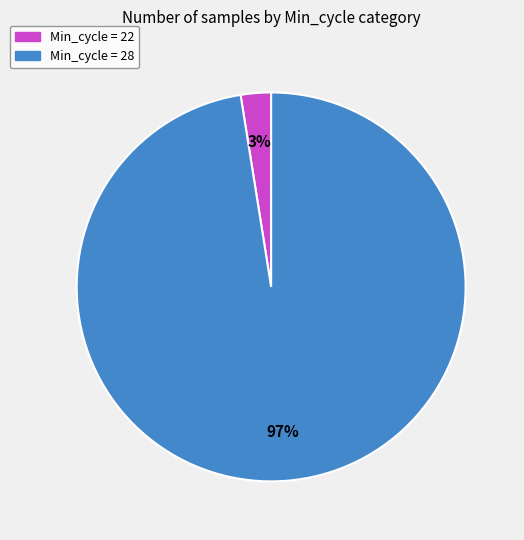

How many segments does this pie chart have?

2